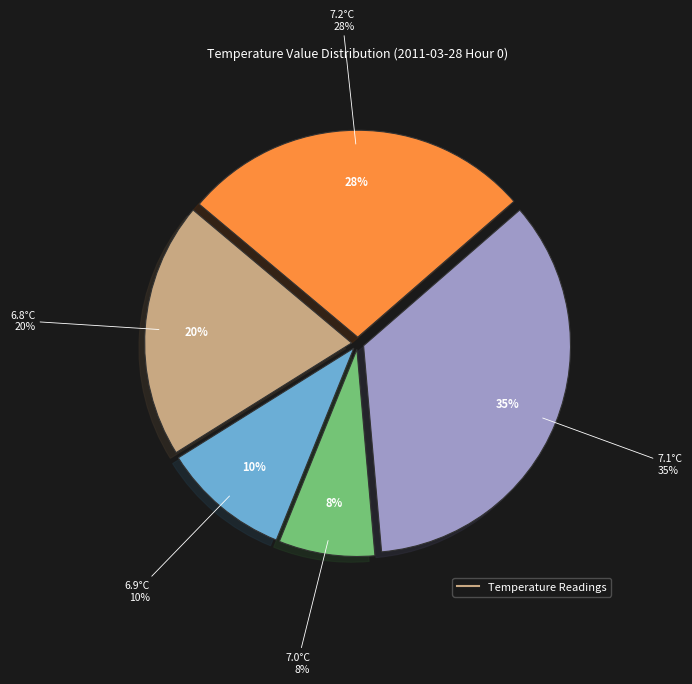

What percentage is NOT represented by 7.2?

72.5%